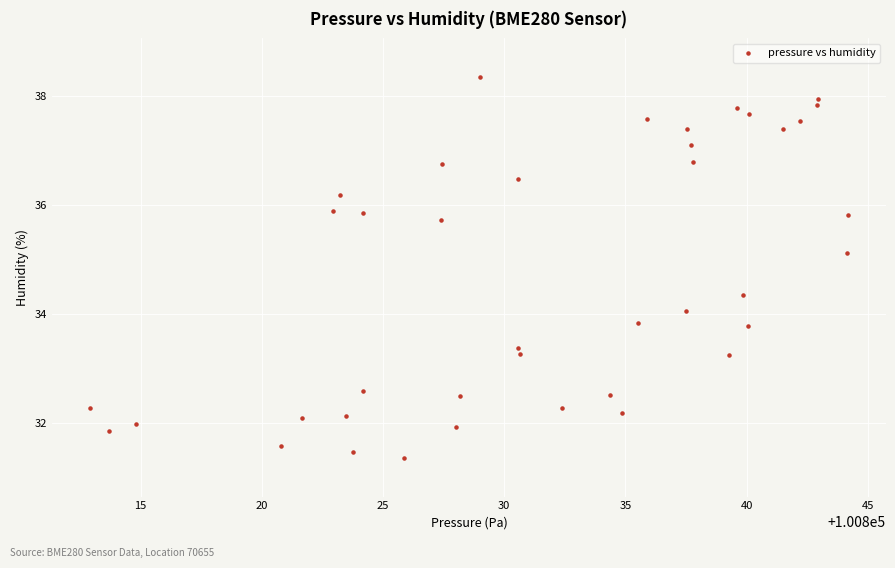

What is the range of Y values (max minus min)?

7.0